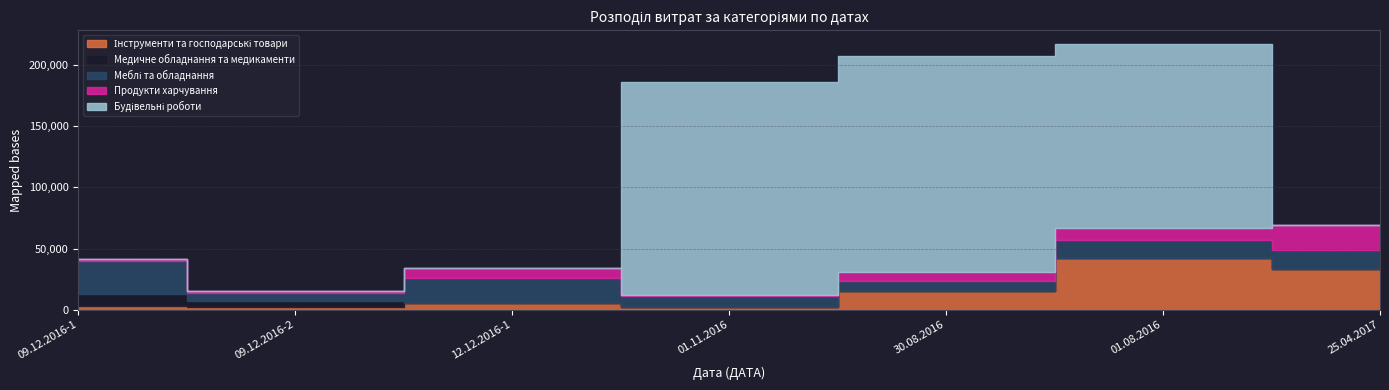

Reading left to right, extract all data points from this chart.

Інструменти та господарські товари: 3360.0	2460.0	5400.0	2541.0	15561.0	42143.8	33080.0
Медичне обладнання та медикаменти: 9498.0	5057.0	365.0	0.0	0.0	0.0	0.0
Меблі та обладнання: 27210.0	6300.0	20360.0	8880.0	7902.0	15050.0	15540.0
Продукти харчування: 1320.0	1287.0	7931.0	627.8	7320.0	9875.1	20256.7
Будівельні роботи: 0.0	0.0	0.0	173854.7	176218.8	150031.5	0.0